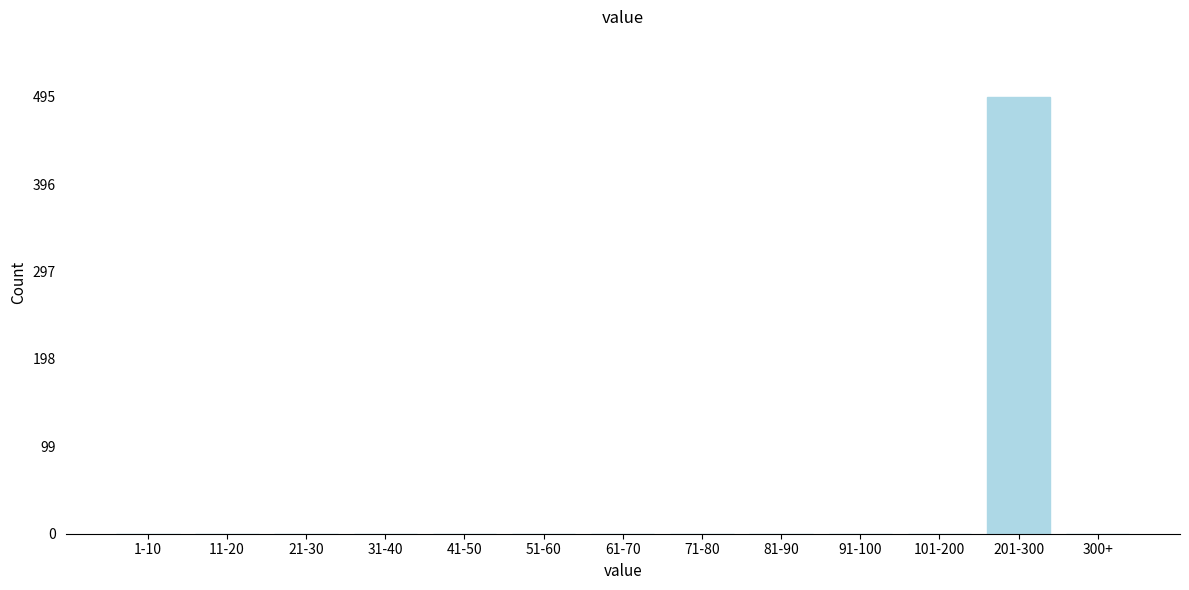

Reading left to right, what are all the values shown in this chart?

1-10=0	11-20=0	21-30=0	31-40=0	41-50=0	51-60=0	61-70=0	71-80=0	81-90=0	91-100=0	101-200=0	201-300=495	300+=0